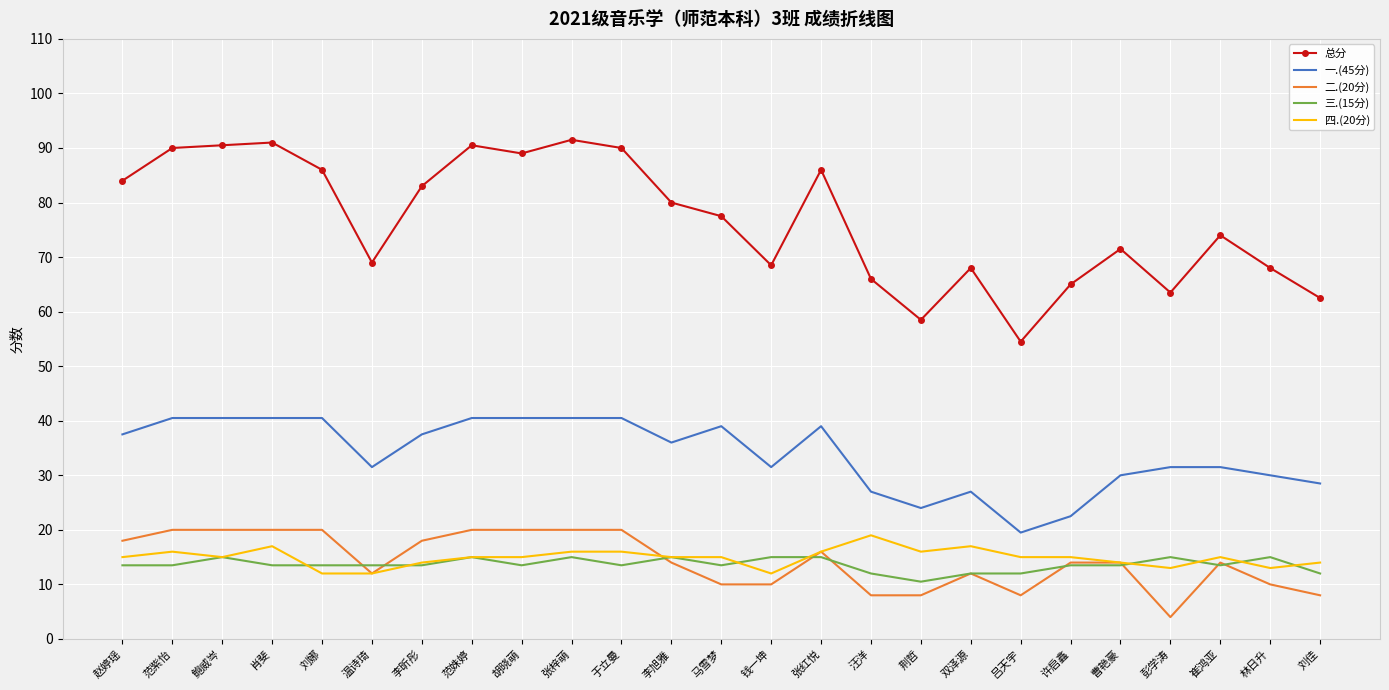

What is the maximum value for 四.(20分)?

19.0